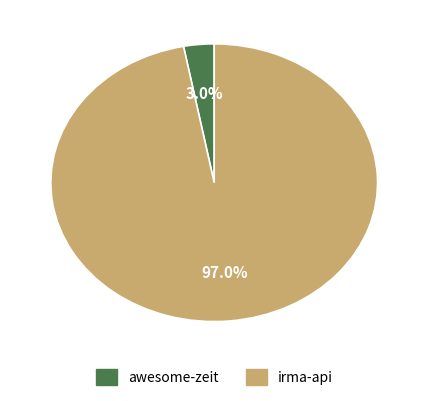

Does awesome-zeit account for over 50% of the chart?

No